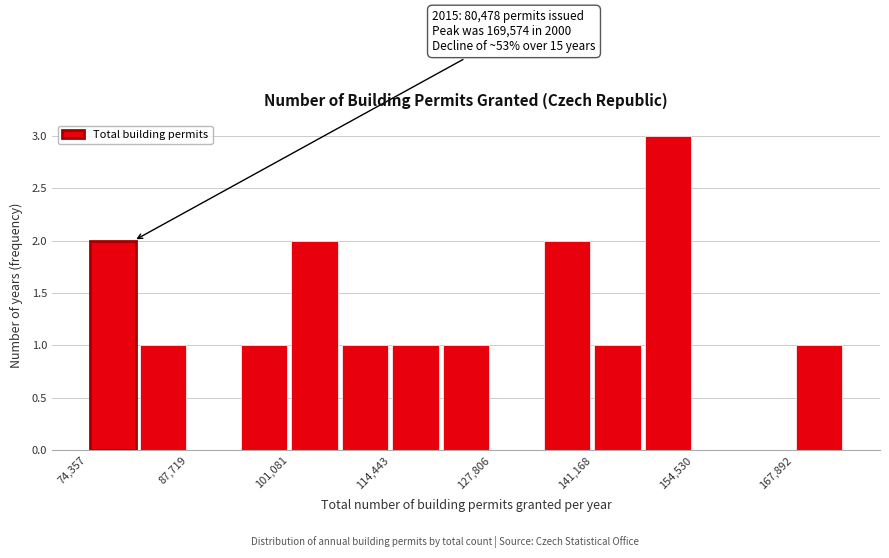

Read against the x-axis, roughly where is the centre of the tallest bar?

152000